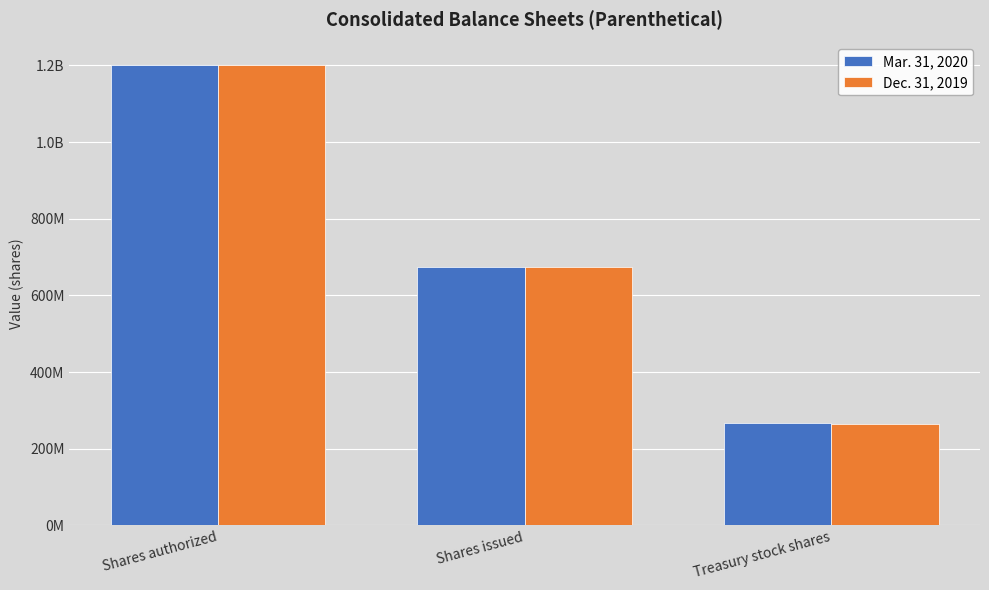

List the series in order of their peak value, lowest first.

Mar. 31, 2020, Dec. 31, 2019